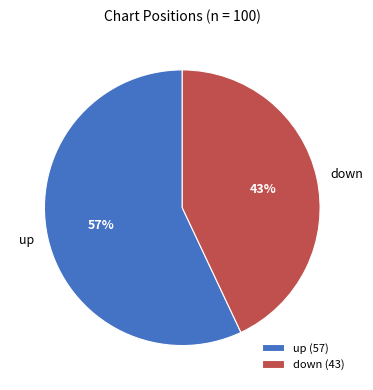

Which category accounts for the majority?

up